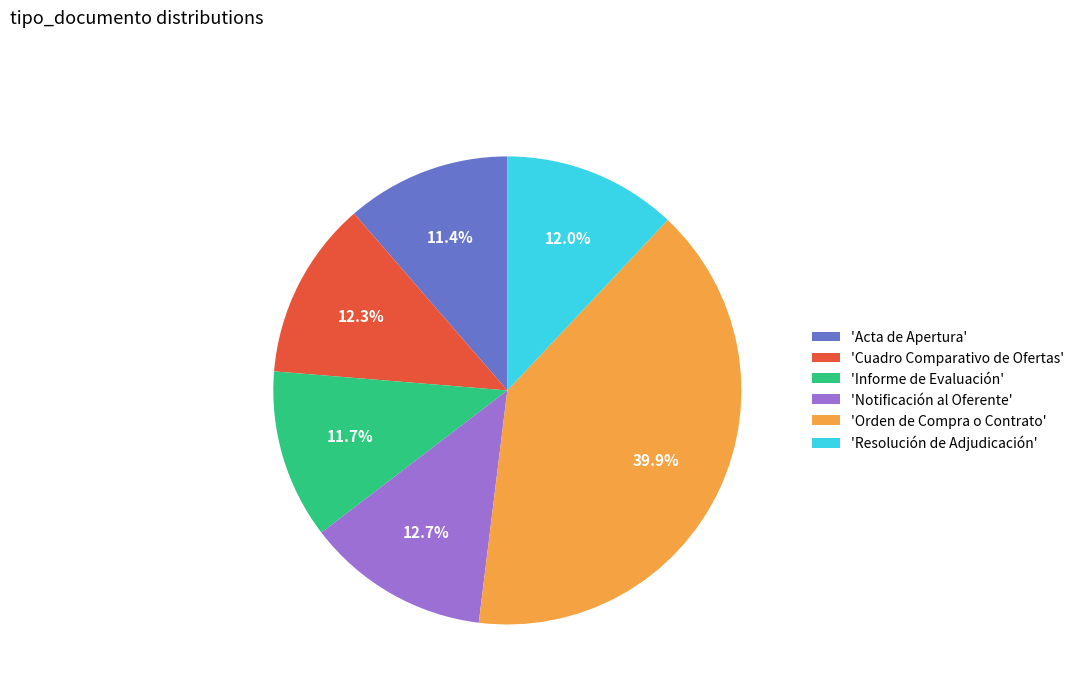

What is the total percentage of 'Acta de Apertura' and 'Resolución de Adjudicación'?

23.4%